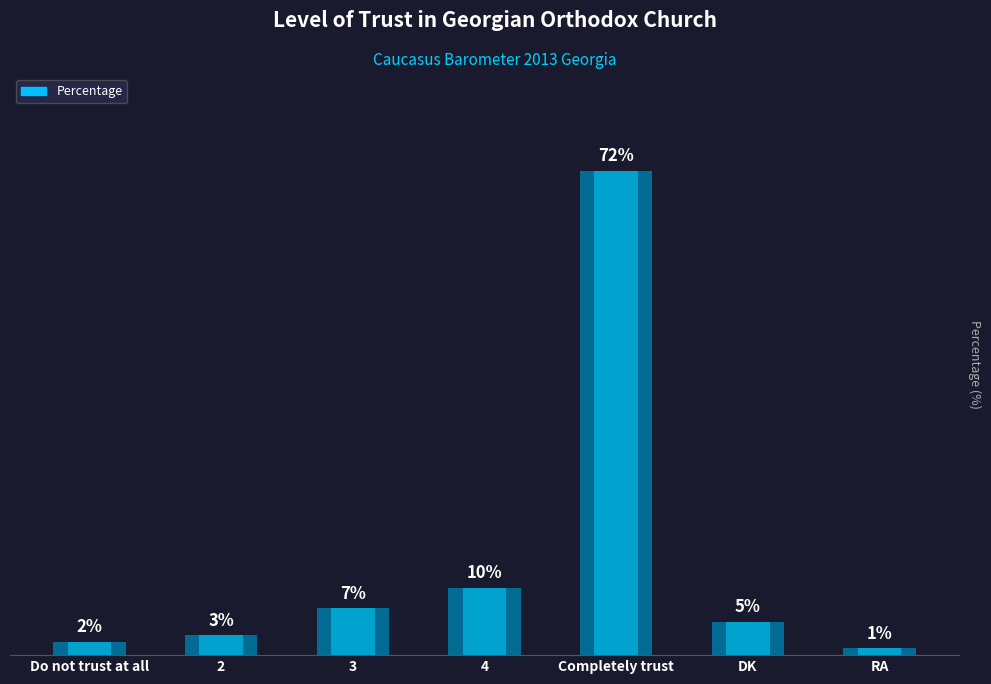

Which label corresponds to the largest value in the chart?

Completely trust